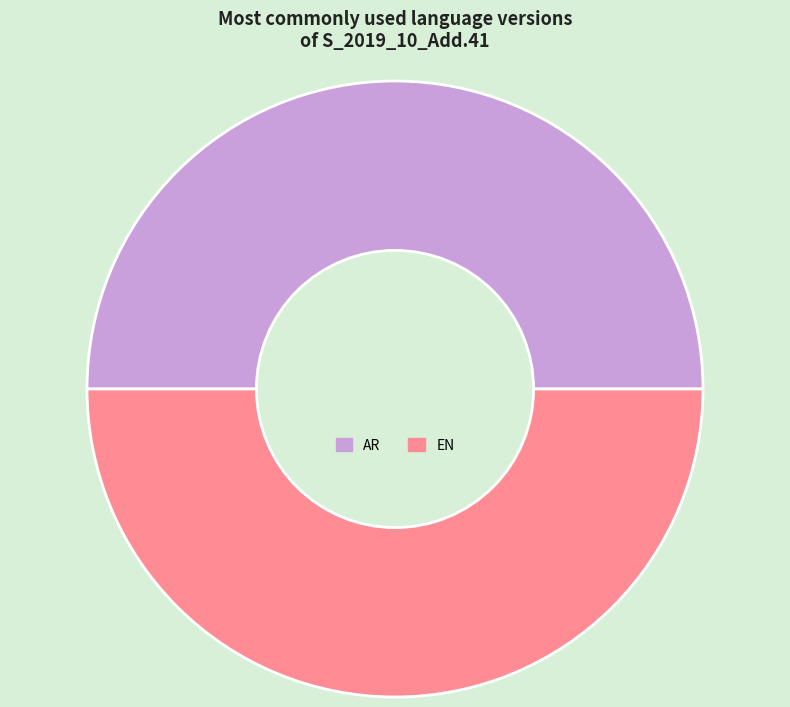

Approximately how many times larger is the value at EN compared to AR?

1.0